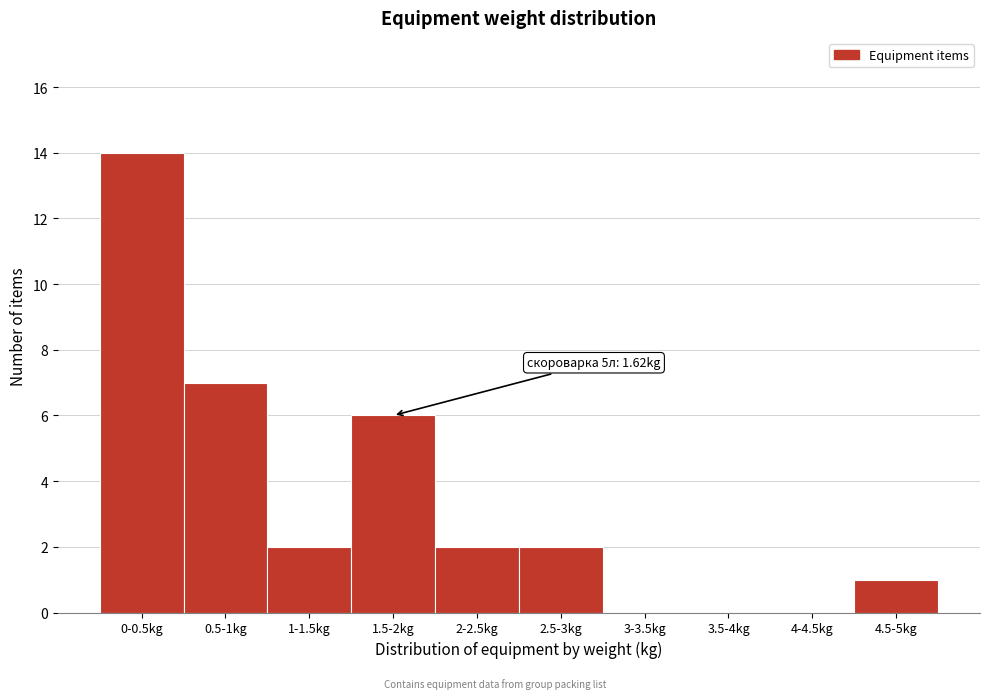

Reading left to right, transcribe all the data shown in this chart.

0-0.5kg=14	0.5-1kg=7	1-1.5kg=2	1.5-2kg=6	2-2.5kg=2	2.5-3kg=2	3-3.5kg=0	3.5-4kg=0	4-4.5kg=0	4.5-5kg=1